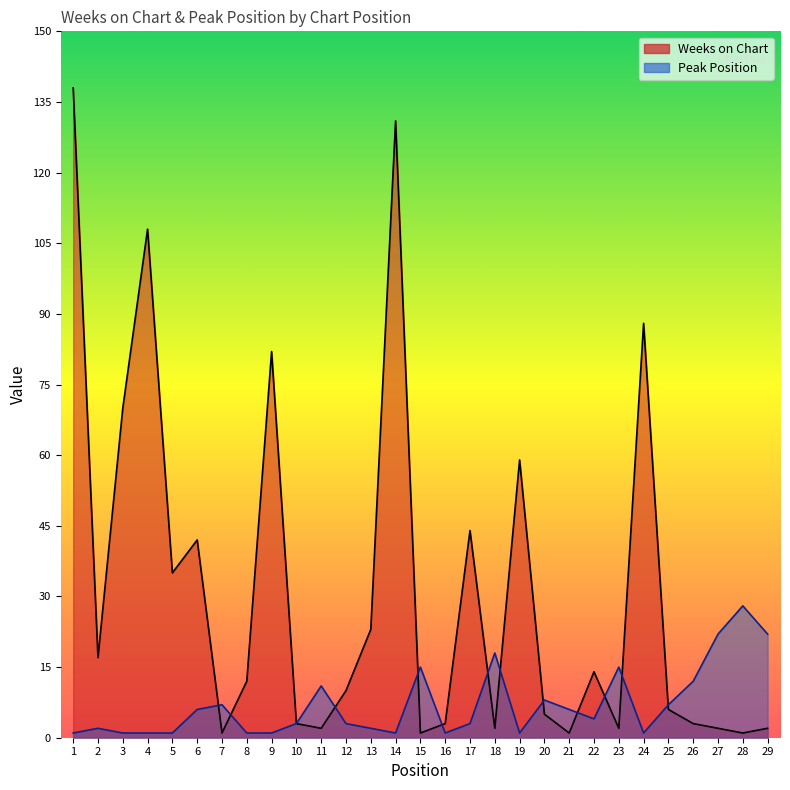

How many data points in Peak Position are less than 3?

12